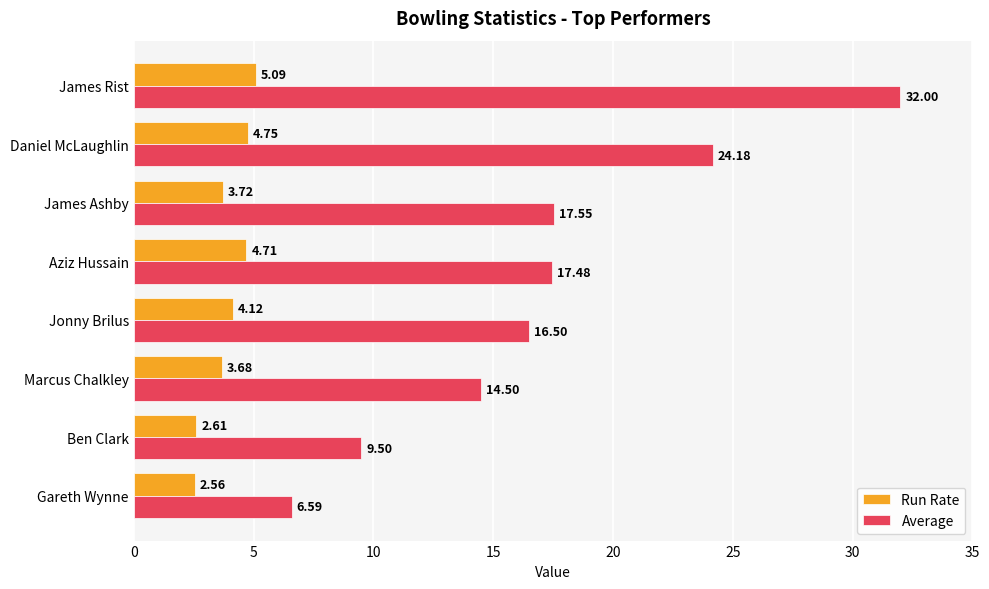

Where is Average nearest to the value 19?

James Ashby